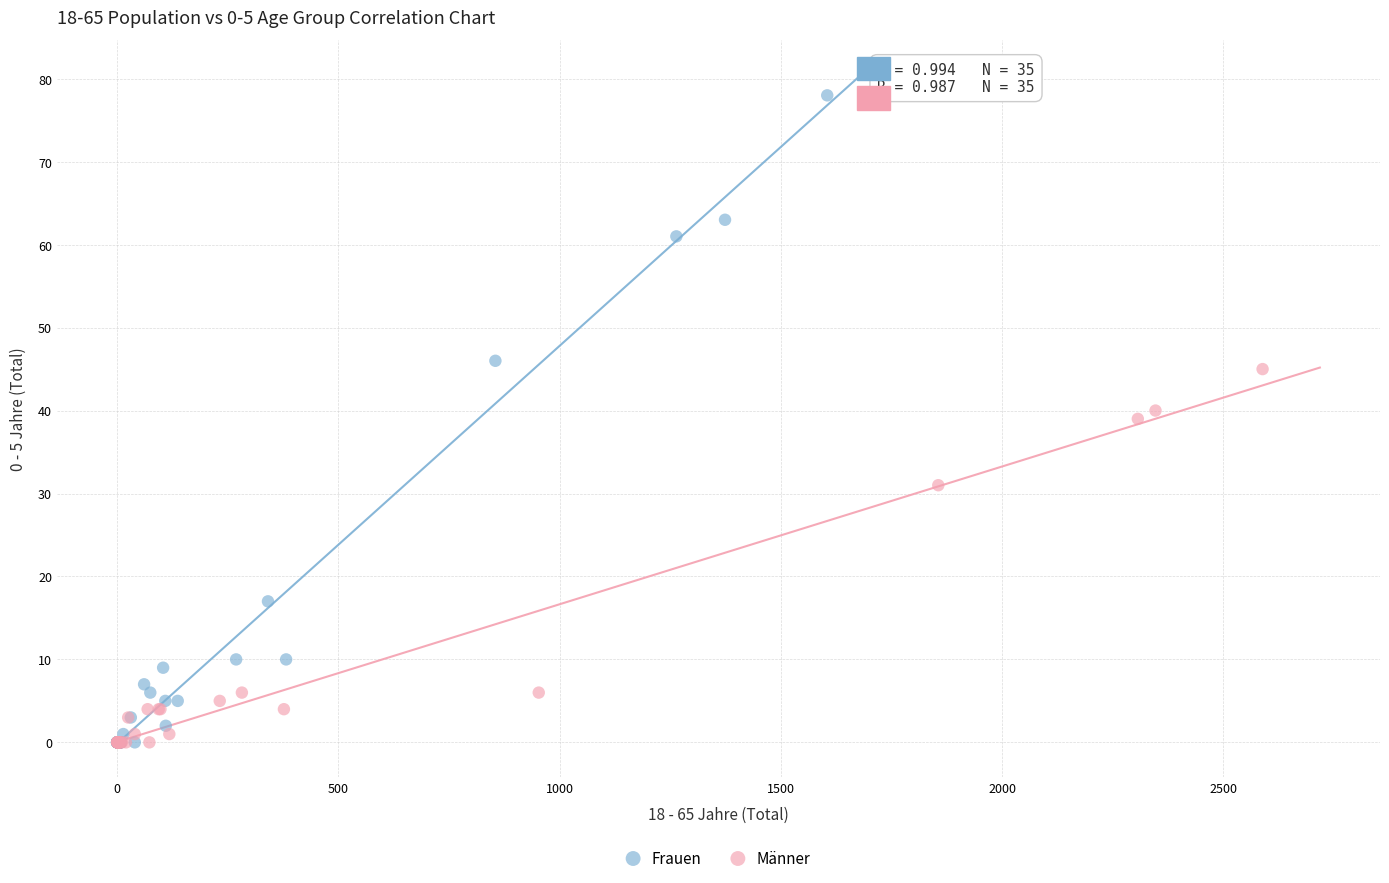

Which series has the widest spread of Y values?

Frauen